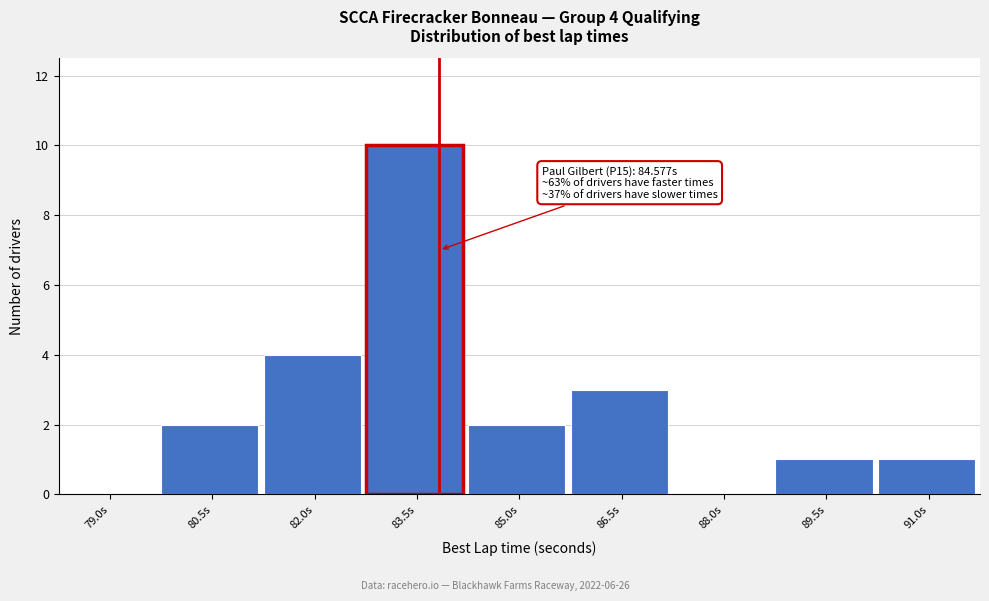

Reading left to right, extract all data points from this chart.

79.0s=0	80.5s=2	82.0s=4	83.5s=10	85.0s=2	86.5s=3	88.0s=0	89.5s=1	91.0s=1